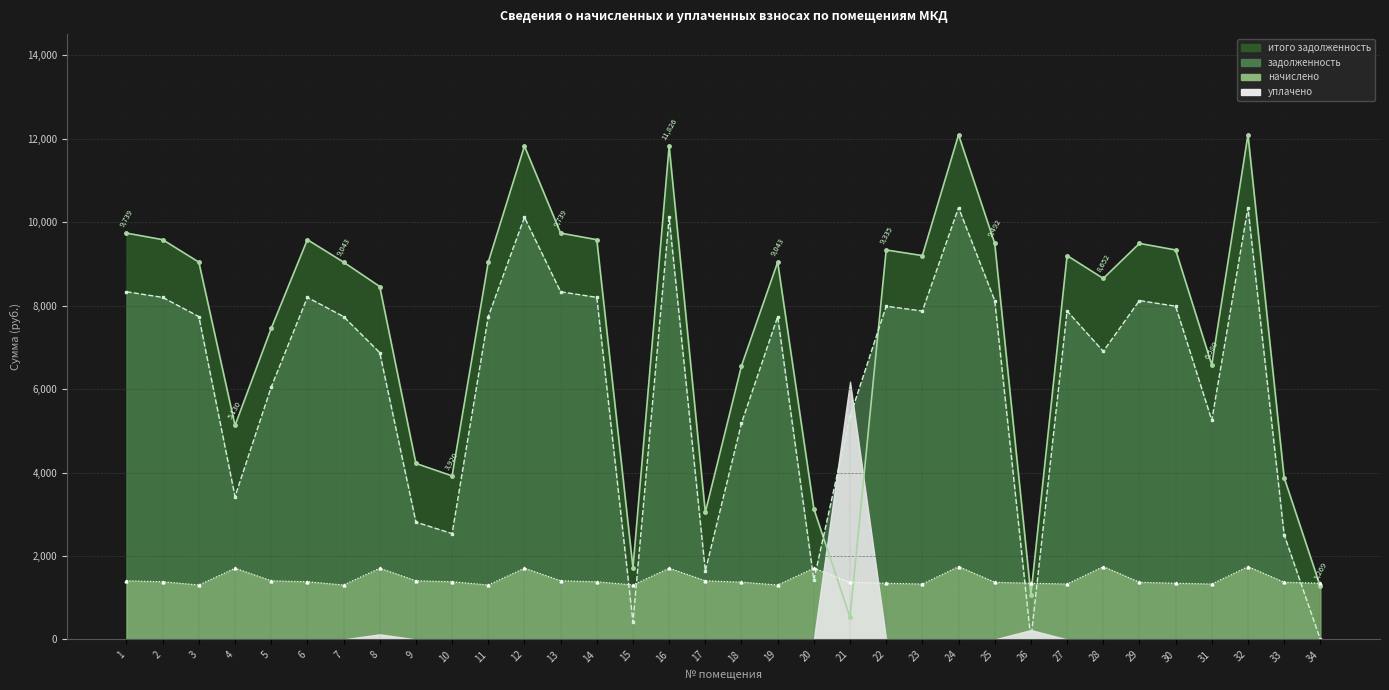

At which label does итого задолженность first exceed 9043?

1